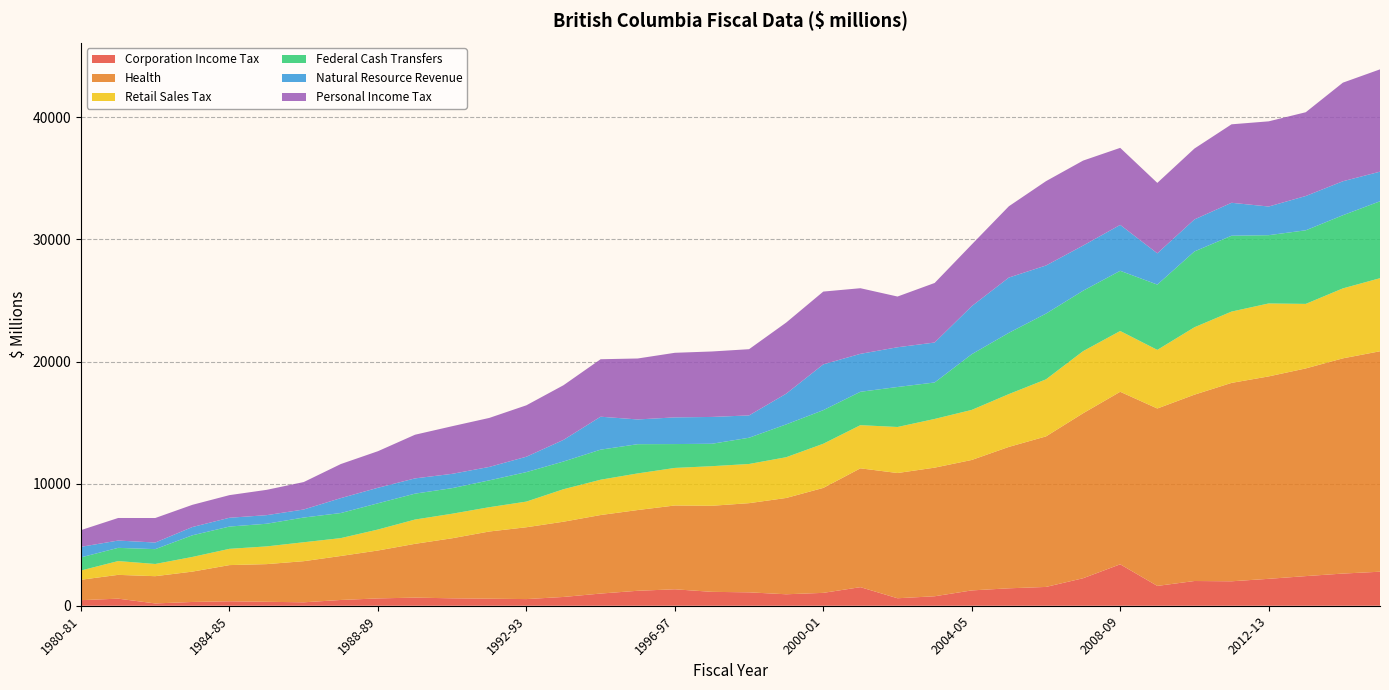

Reading left to right, list all the values displayed in this chart.

Corporation Income Tax: 1980-81=456.6	1981-82=580.0	1982-83=188.6	1983-84=309.5	1984-85=366.0	1985-86=324.0	1986-87=281.0	1987-88=473.0	1988-89=600.0	1989-90=666.0	1990-91=607.5	1991-92=577.4	1992-93=545.0	1993-94=719.4	1994-95=997.8	1995-96=1225.2	1996-97=1347.3	1997-98=1137.7	1998-99=1097.7	1999-00=939.1	2000-01=1054.6	2001-02=1522.0	2002-03=613.0	2003-04=775.7	2004-05=1255.5	2005-06=1427.9	2006-07=1540.4	2007-08=2252.6	2008-09=3394.1	2009-10=1624.5	2010-11=2025.6	2011-12=2002.3	2012-13=2204.3	2013-14=2427.0	2014-15=2635.0	2015-16=2787.0
Health: 1980-81=1672.4	1981-82=1949.3	1982-83=2232.3	1983-84=2485.9	1984-85=2963.0	1985-86=3084.0	1986-87=3368.0	1987-88=3603.0	1988-89=3924.0	1989-90=4405.0	1990-91=4920.0	1991-92=5503.0	1992-93=5884.0	1993-94=6164.0	1994-95=6432.0	1995-96=6614.0	1996-97=6864.0	1997-98=7050.0	1998-99=7304.0	1999-00=7888.0	2000-01=8597.0	2001-02=9733.0	2002-03=10258.0	2003-04=10535.1	2004-05=10685.2	2005-06=11582.5	2006-07=12329.2	2007-08=13513.3	2008-09=14131.0	2009-10=14530.9	2010-11=15263.0	2011-12=16251.0	2012-13=16580.0	2013-14=17012.0	2014-15=17629.0	2015-16=18057.0
Retail Sales Tax: 1980-81=758.0	1981-82=1129.5	1982-83=999.4	1983-84=1201.3	1984-85=1332.0	1985-86=1452.0	1986-87=1551.0	1987-88=1463.0	1988-89=1718.0	1989-90=1990.0	1990-91=2009.6	1991-92=1990.5	1992-93=2101.2	1993-94=2661.1	1994-95=2892.5	1995-96=2999.5	1996-97=3076.4	1997-98=3243.2	1998-99=3209.2	1999-00=3337.7	2000-01=3616.6	2001-02=3535.0	2002-03=3770.0	2003-04=3988.8	2004-05=4099.5	2005-06=4326.4	2006-07=4673.3	2007-08=5086.2	2008-09=4978.7	2009-10=4800.7	2010-11=5520.9	2011-12=5840.9	2012-13=5974.9	2013-14=5284.0	2014-15=5730.0	2015-16=5984.0
Federal Cash Transfers: 1980-81=1076.5	1981-82=1082.3	1982-83=1215.6	1983-84=1772.7	1984-85=1825.0	1985-86=1855.5	1986-87=2024.5	1987-88=2054.1	1988-89=2149.2	1989-90=2120.7	1990-91=2095.9	1991-92=2197.9	1992-93=2415.5	1993-94=2269.1	1994-95=2462.5	1995-96=2394.1	1996-97=1954.9	1997-98=1836.5	1998-99=2149.6	1999-00=2687.2	2000-01=2751.5	2001-02=2734.5	2002-03=3276.4	2003-04=2986.8	2004-05=4561.6	2005-06=5017.7	2006-07=5383.3	2007-08=4950.2	2008-09=4930.8	2009-10=5349.2	2010-11=6210.0	2011-12=6213.0	2012-13=5592.4	2013-14=6029.0	2014-15=5992.0	2015-16=6300.0
Natural Resource Revenue: 1980-81=862.4	1981-82=598.2	1982-83=541.2	1983-84=677.3	1984-85=720.9	1985-86=703.7	1986-87=657.6	1987-88=1223.0	1988-89=1271.4	1989-90=1249.2	1990-91=1170.7	1991-92=1101.2	1992-93=1260.3	1993-94=1771.5	1994-95=2698.7	1995-96=2025.9	1996-97=2185.5	1997-98=2197.2	1998-99=1829.5	1999-00=2516.8	2000-01=3750.3	2001-02=3108.0	2002-03=3255.0	2003-04=3272.8	2004-05=3937.6	2005-06=4527.0	2006-07=3941.5	2007-08=3699.0	2008-09=3760.5	2009-10=2560.2	2010-11=2623.0	2011-12=2699.0	2012-13=2347.5	2013-14=2809.0	2014-15=2783.0	2015-16=2426.0
Personal Income Tax: 1980-81=1369.2	1981-82=1848.2	1982-83=2008.2	1983-84=1818.8	1984-85=1853.0	1985-86=2073.0	1986-87=2248.0	1987-88=2790.0	1988-89=2995.0	1989-90=3577.0	1990-91=3901.1	1991-92=4013.1	1992-93=4212.1	1993-94=4477.2	1994-95=4707.2	1995-96=4993.1	1996-97=5289.9	1997-98=5362.0	1998-99=5423.0	1999-00=5824.5	2000-01=5962.7	2001-02=5375.0	2002-03=4154.0	2003-04=4877.9	2004-05=5051.2	2005-06=5838.3	2006-07=6907.5	2007-08=6958.8	2008-09=6309.3	2009-10=5769.3	2010-11=5805.5	2011-12=6426.6	2012-13=6977.1	2013-14=6862.0	2014-15=8076.0	2015-16=8380.0